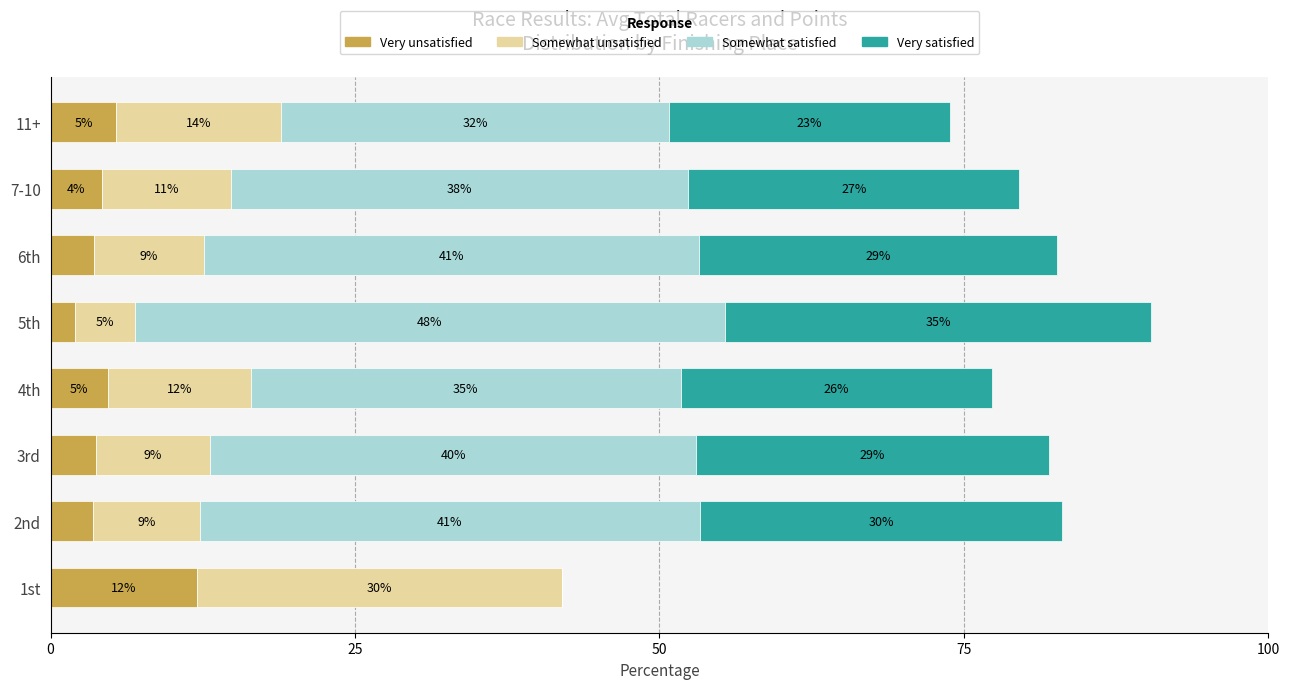

What is the maximum value for Very unsatisfied?

12.0